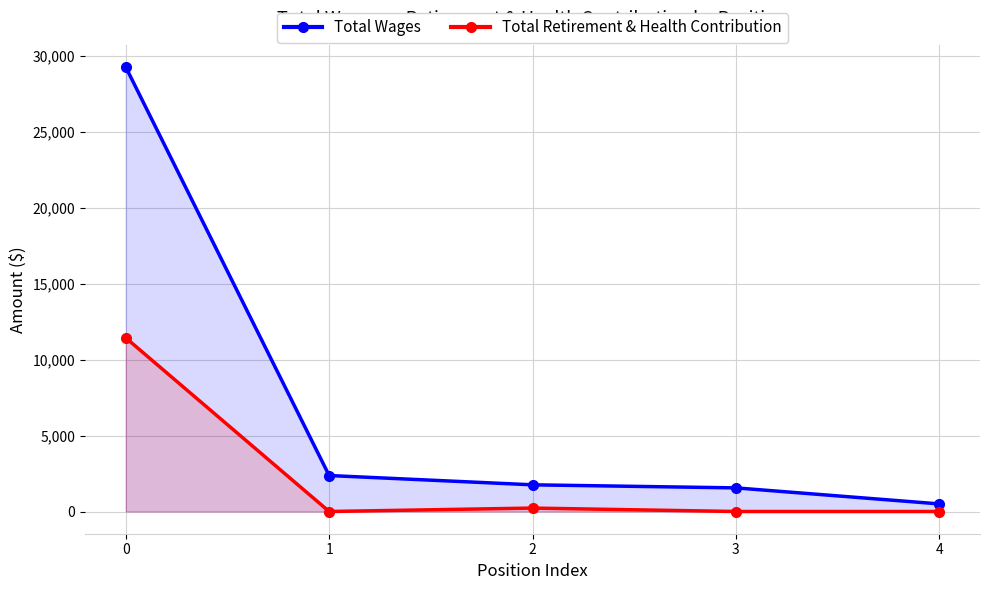

How many values in the Total Retirement & Health Contribution series exceed 0?

2